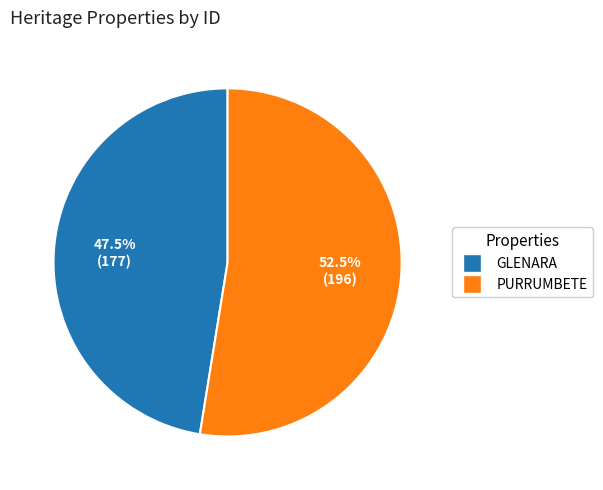

Count the number of slices in the pie.

2